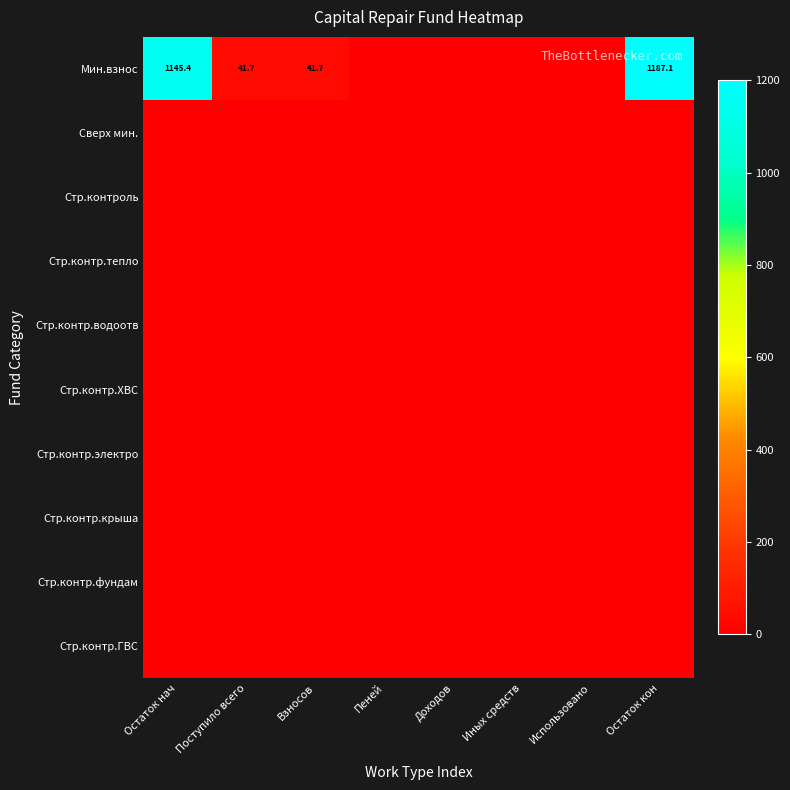

Which series has the largest total across all categories?

Мин.взнос